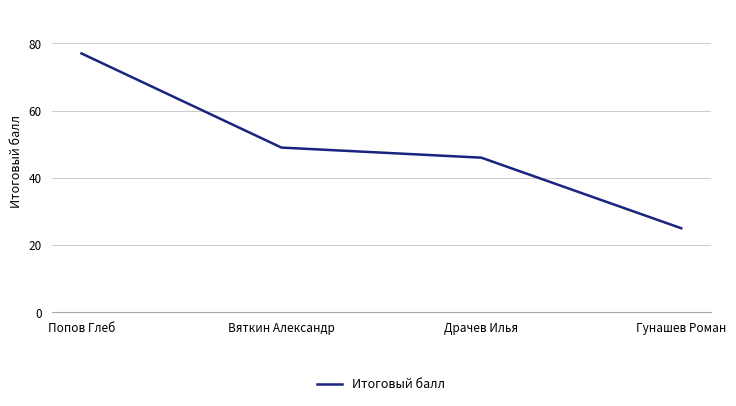

Which has a higher value, Попов Глеб or Драчев Илья?

Попов Глеб